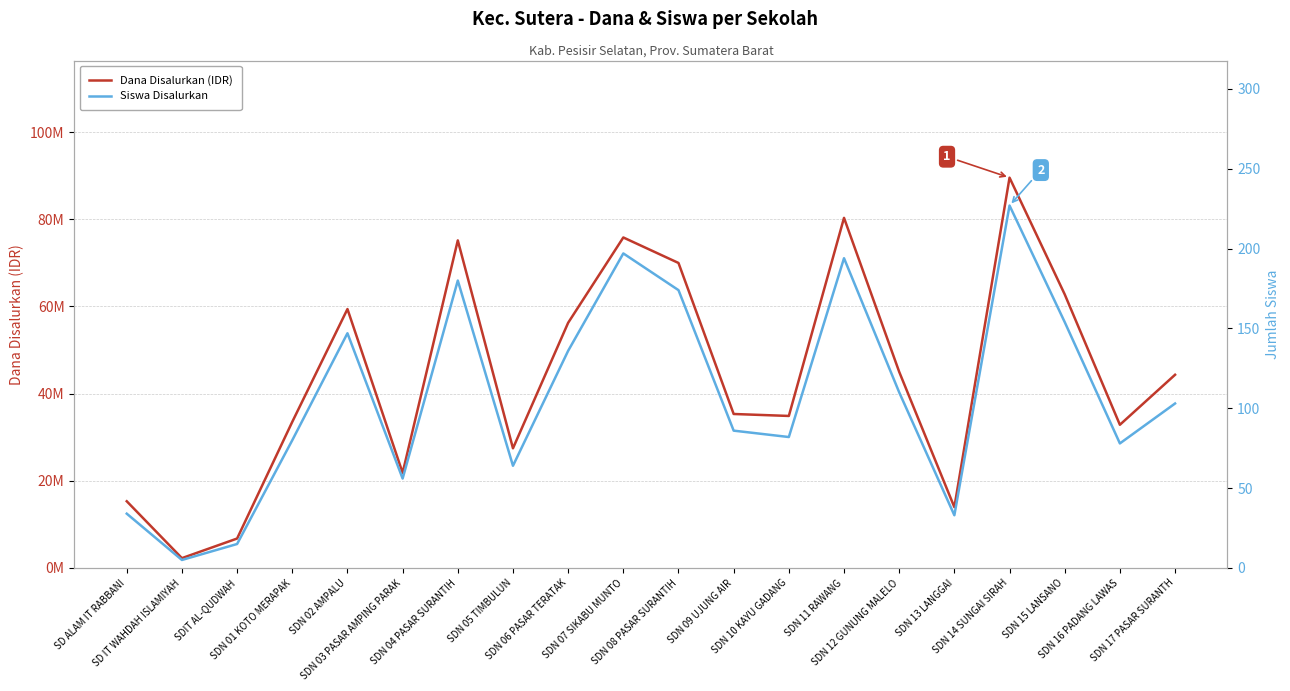

What is the value of the Siswa Disalurkan point at the 18th from the left?

154